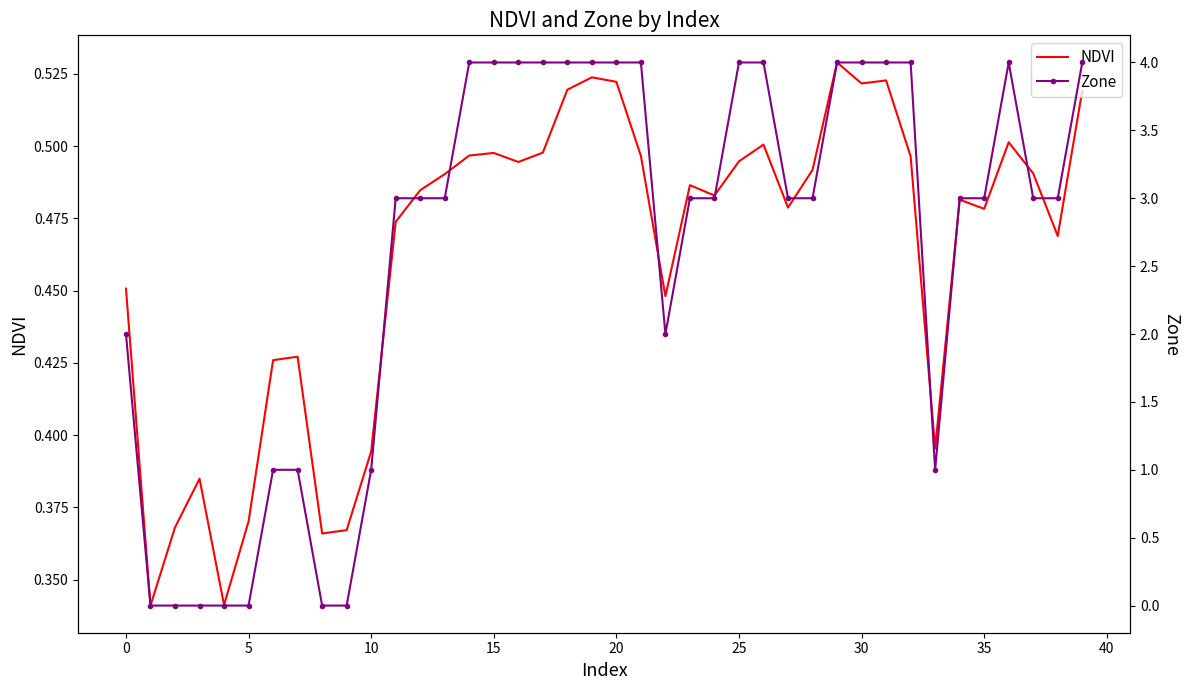

How many NDVI values are between 0 and 1?

40